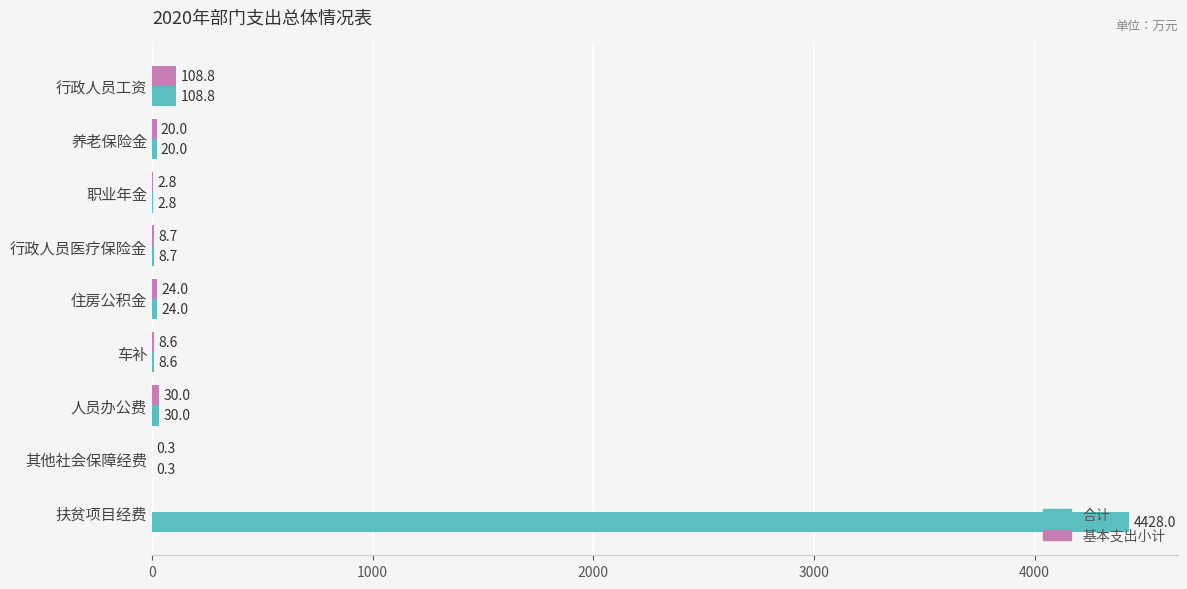

What is the sum of all 合计 values?

4631.2